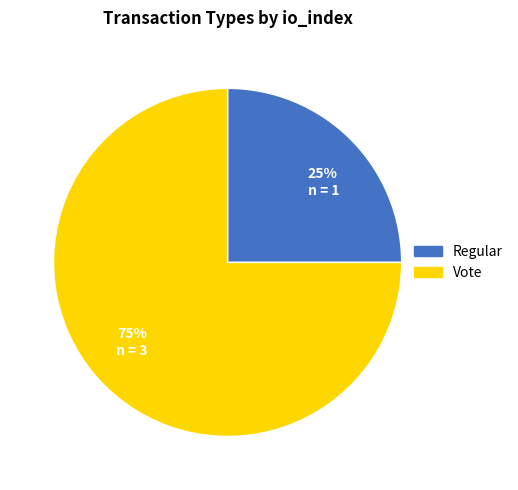

What percentage is the Regular slice, to the nearest percent?

25%